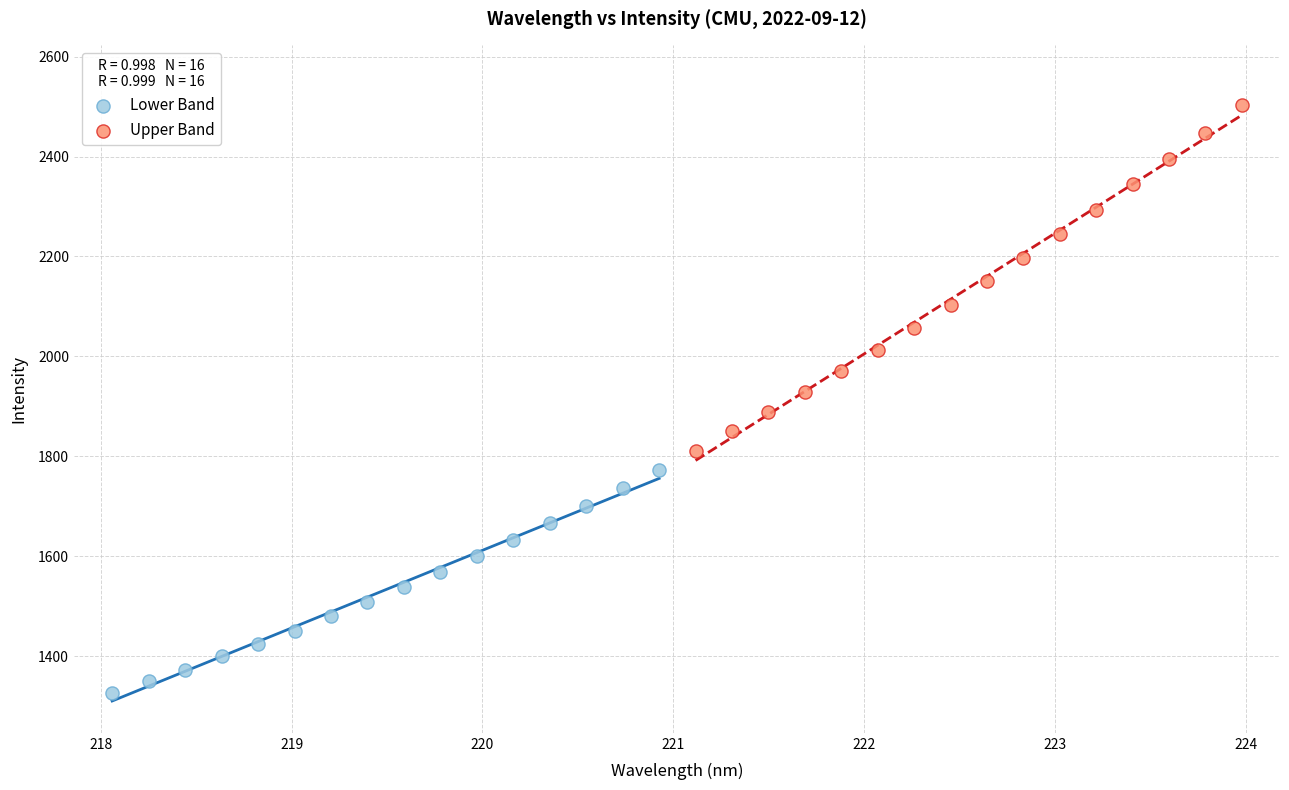

Which series has the largest Y range (max minus min)?

Upper Band